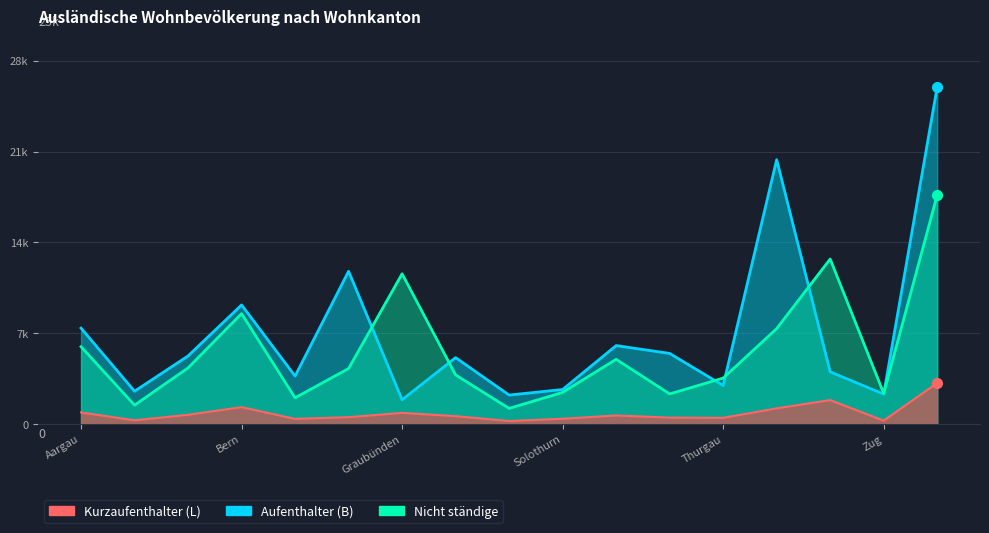

Read the Nicht ständige value at Zürich.

17665